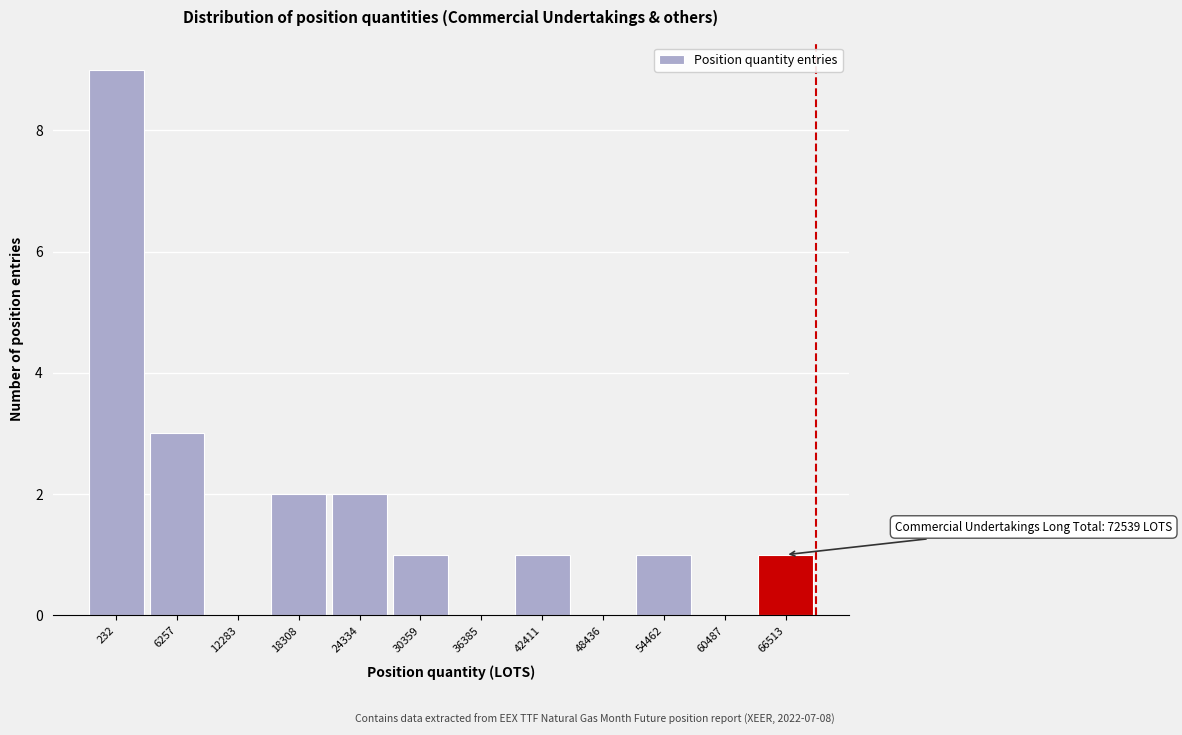

Reading right to left, extract all data points from this chart.

66513=1	60487=0	54462=1	48436=0	42411=1	36385=0	30359=1	24334=2	18308=2	12283=0	6257=3	232=9